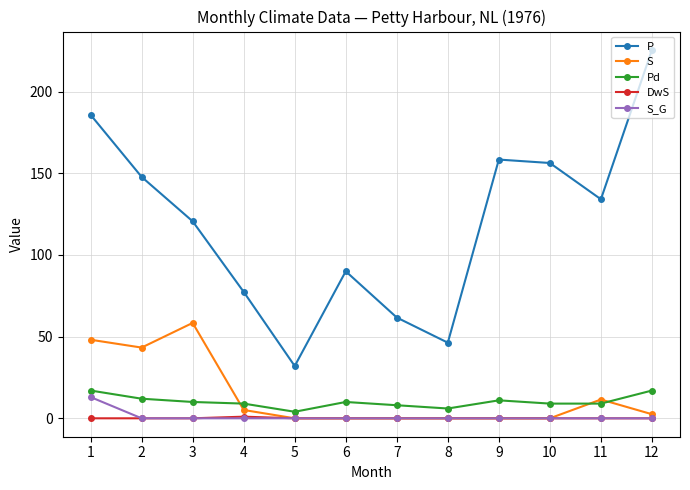

Rank the series at 1 from highest to lowest value.

P, S, Pd, S_G, DwS